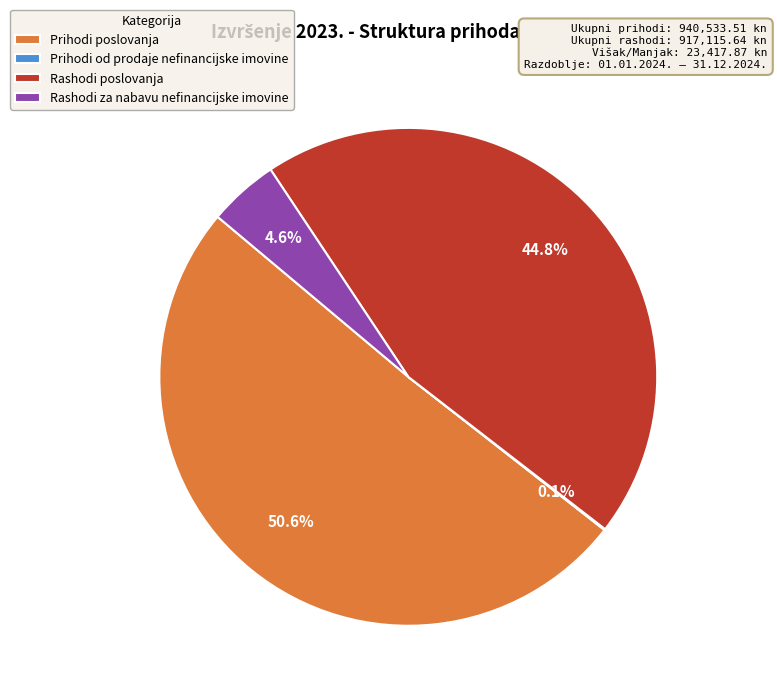

To the nearest percent, what portion does Rashodi poslovanja represent?

45%